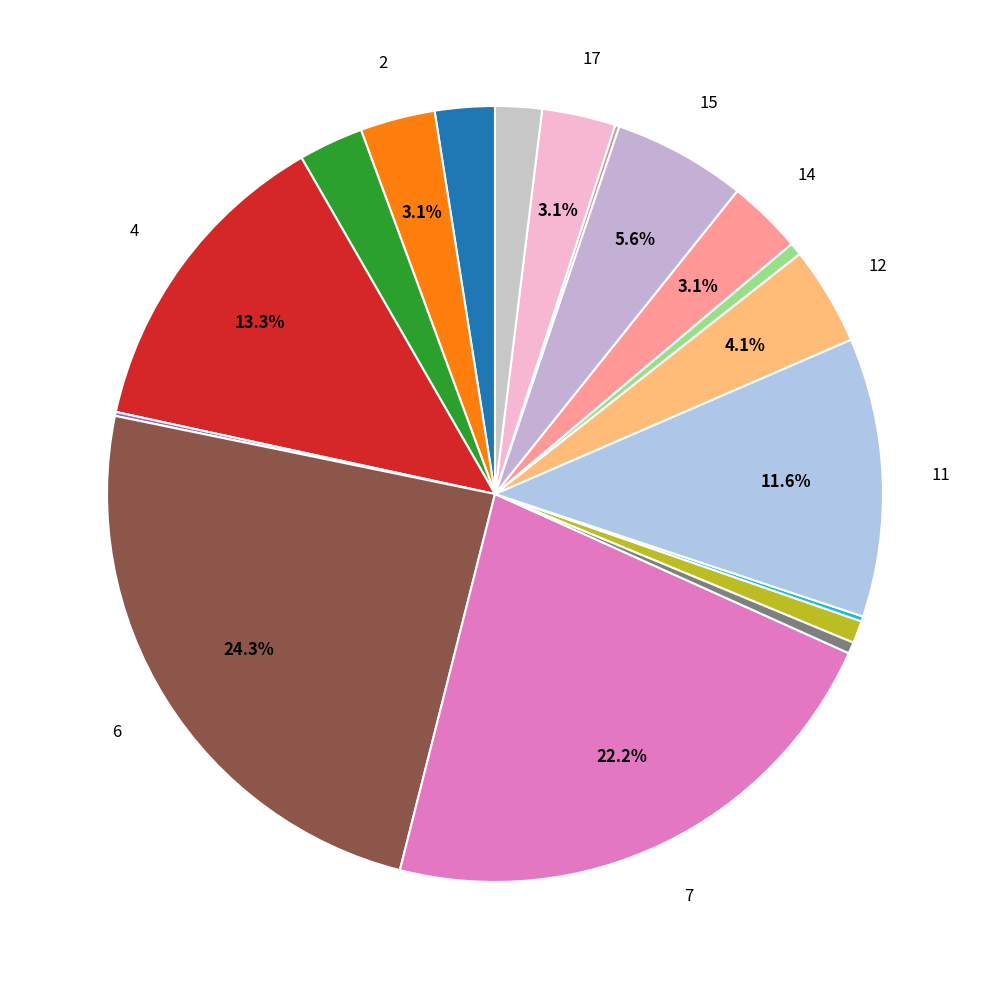

To the nearest percent, what is the average slice percentage?

6%